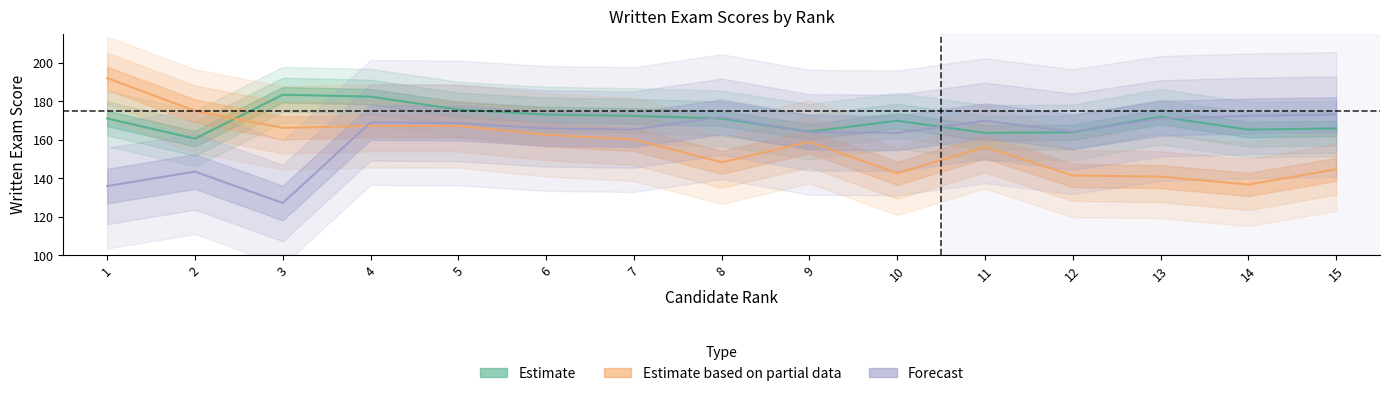

List the series in order of their peak value, highest first.

Estimate based on partial data, Estimate, Forecast